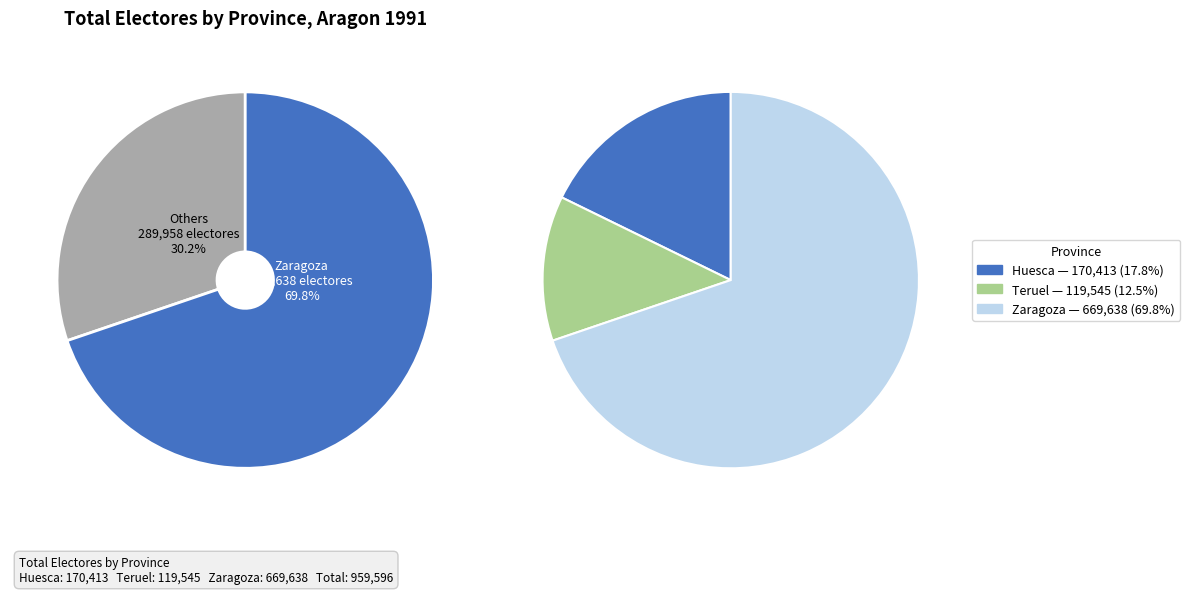

How many slices are in this pie chart?

3